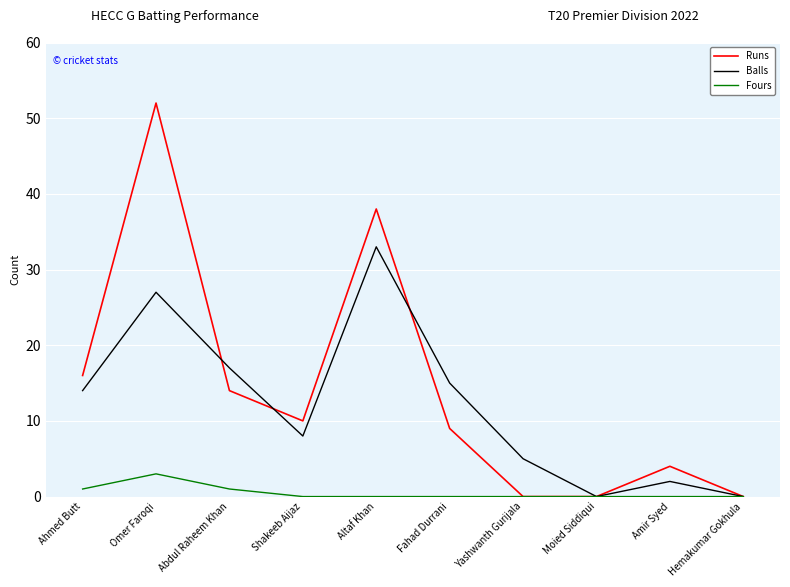

What position from the right is Fahad Durrani?

5